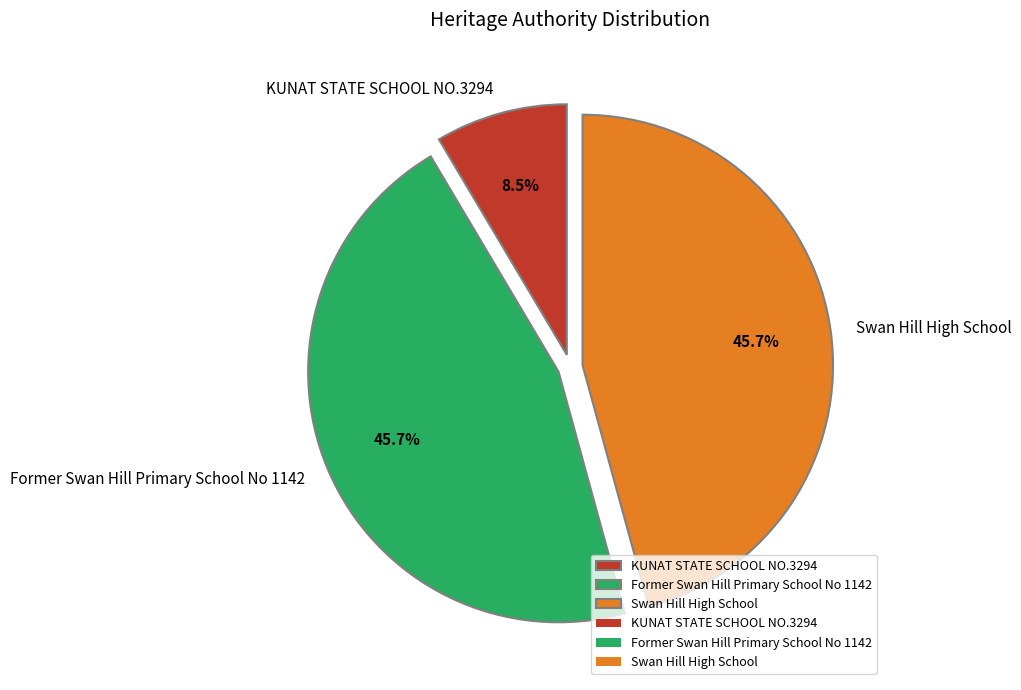

To the nearest percent, what portion does Swan Hill High School represent?

46%